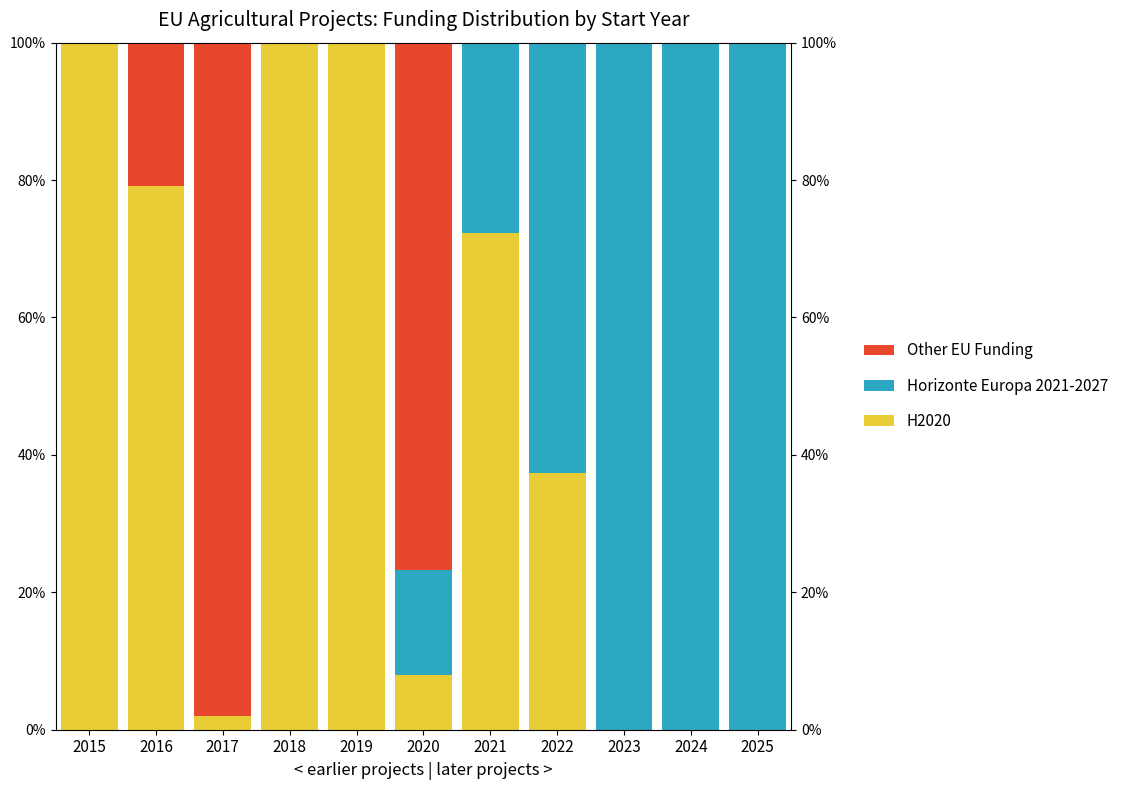

At which label is Other EU Funding closest to 49?

2020